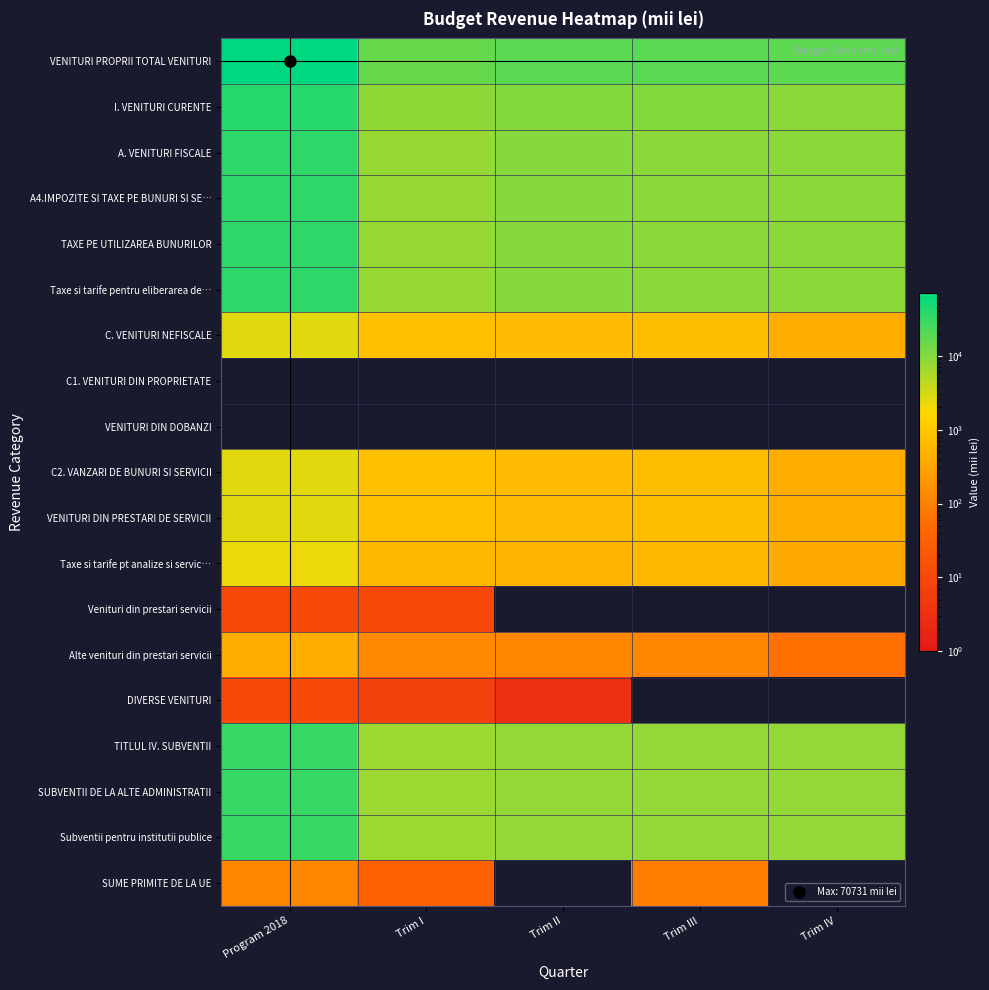

Count the number of data series in this chart.

19